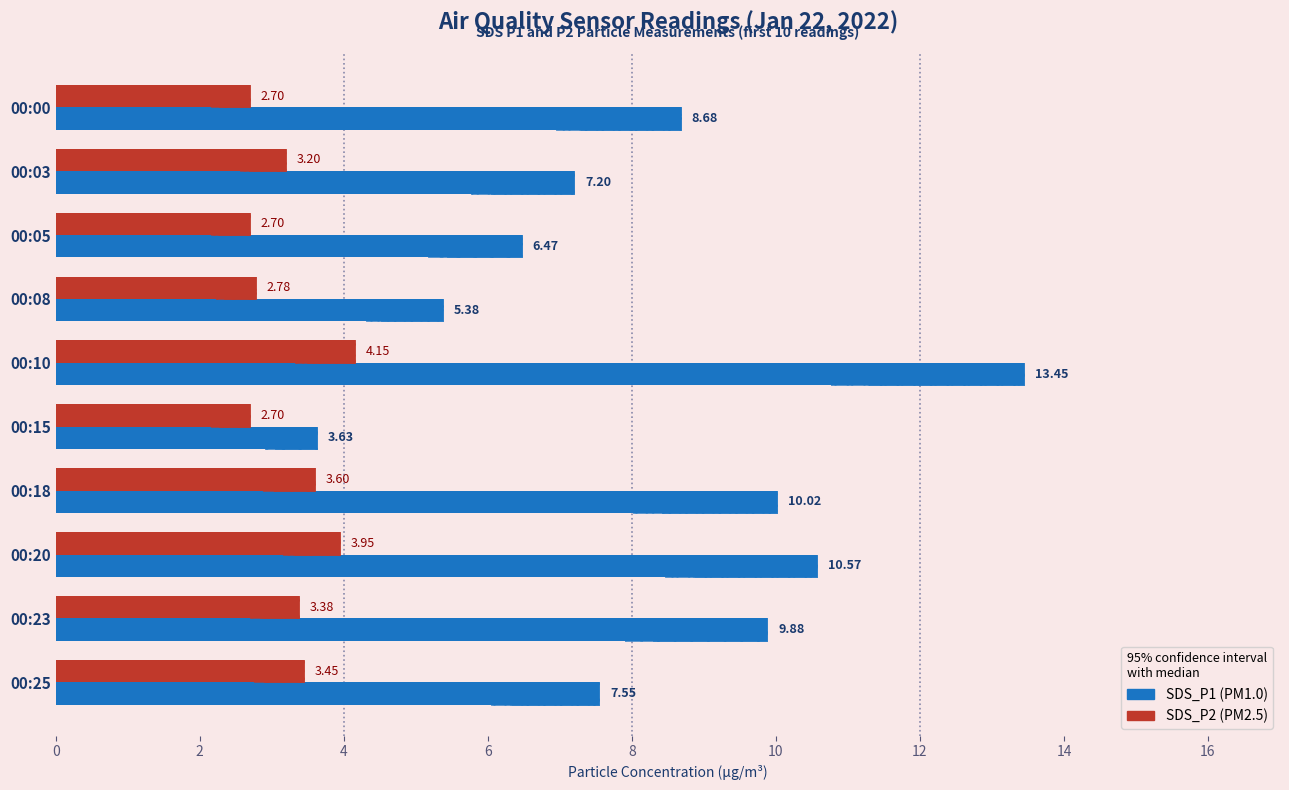

Which series has the widest spread of values?

SDS_P1